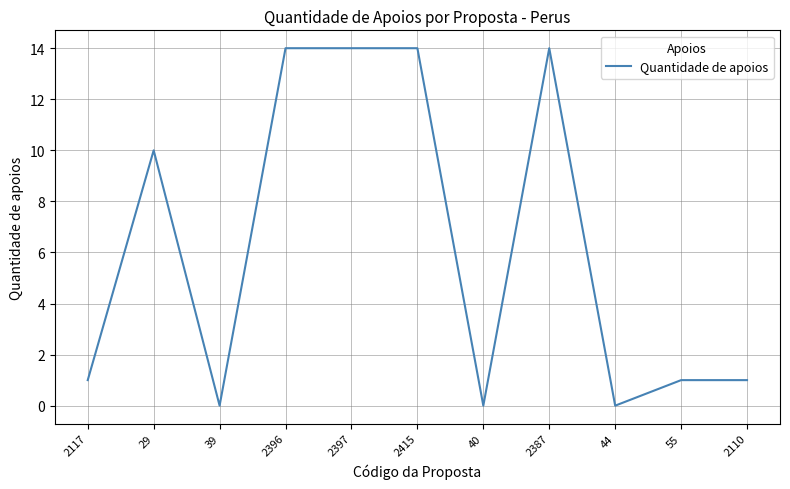

Is it true that the value at 29 is 5?

False